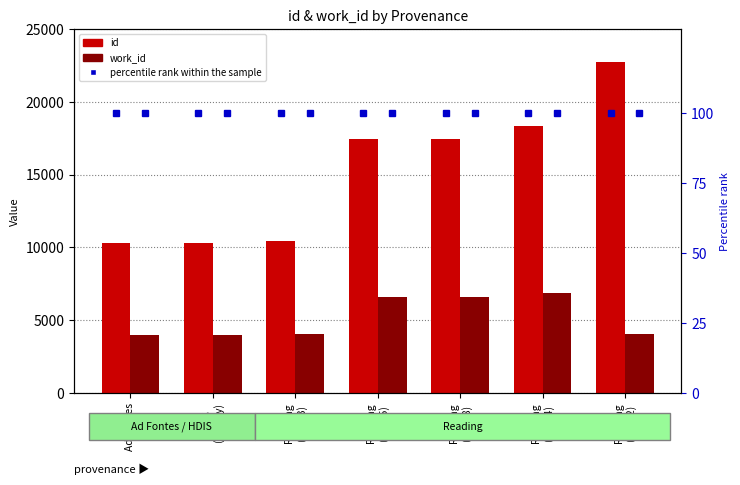

What is the greatest value displayed?

22722